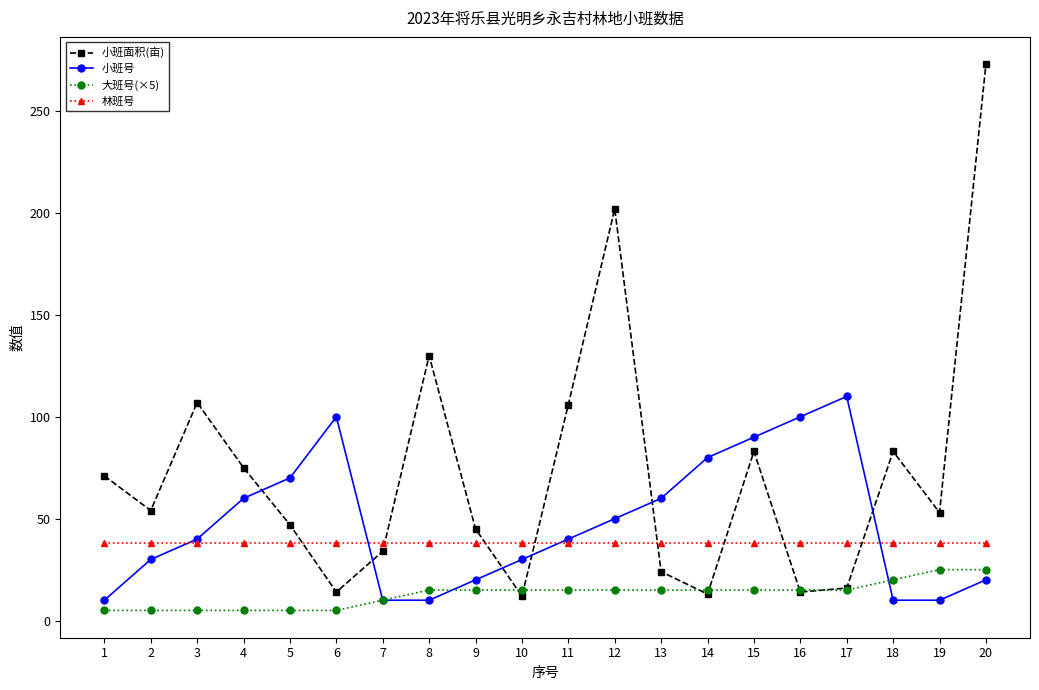

What is the approximate value of 小班号 at 17?

110